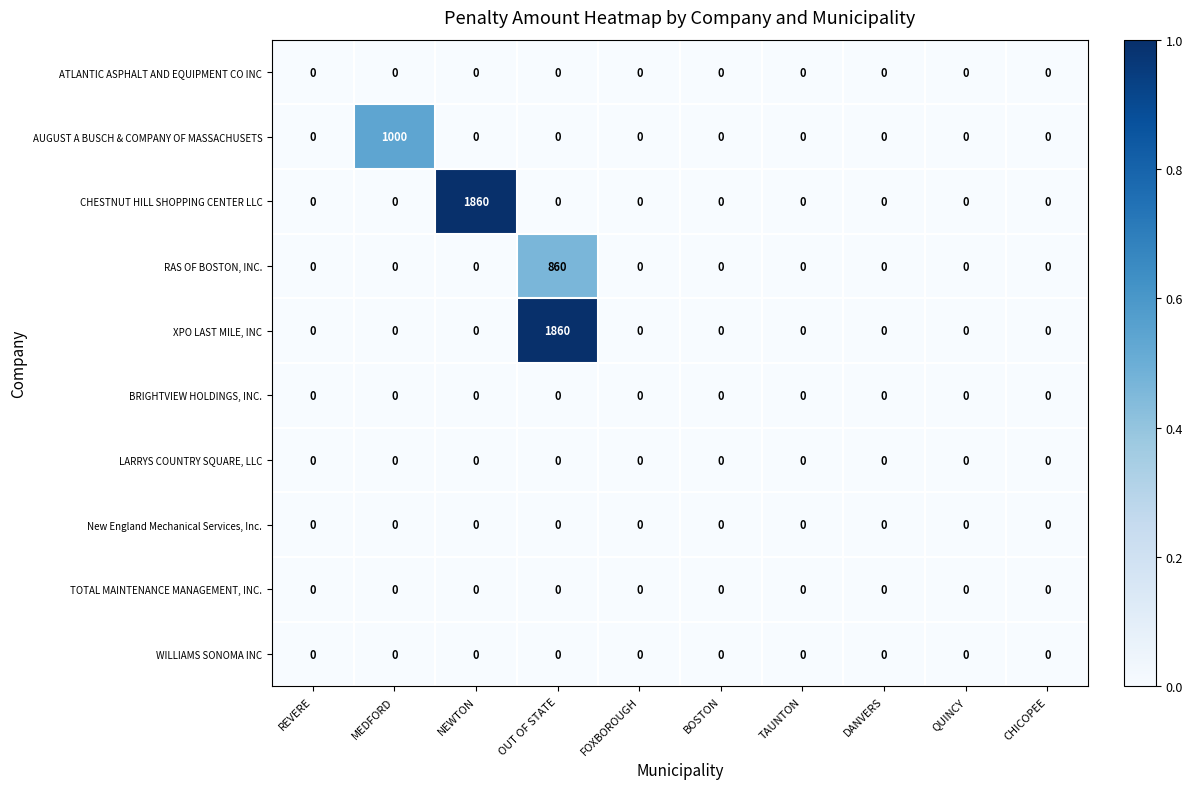

What is the highest value of the RAS OF BOSTON, INC. series?

860